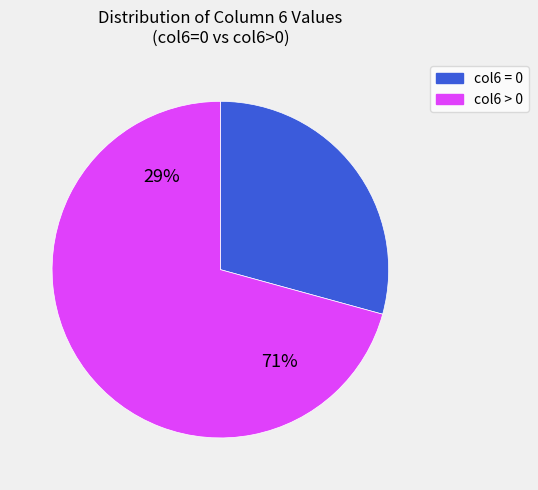

Is it true that 1 is 12% of the pie?

False